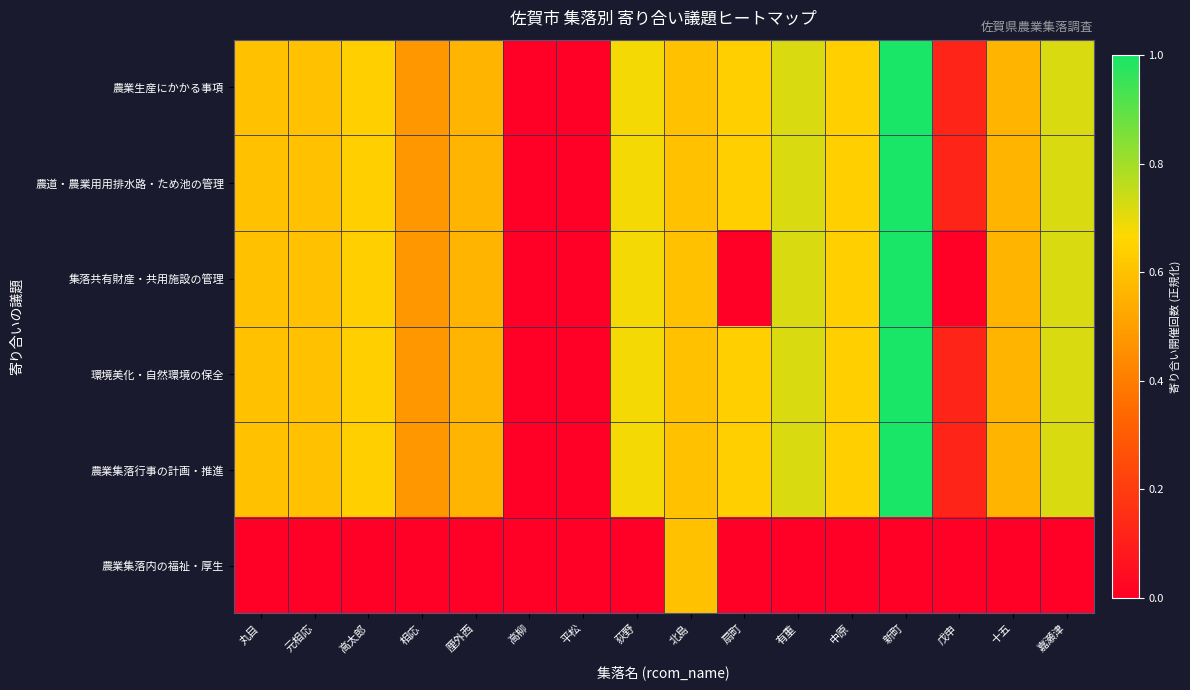

Which series changed the most between 平松 and 十五?

農業生産にかかる事項